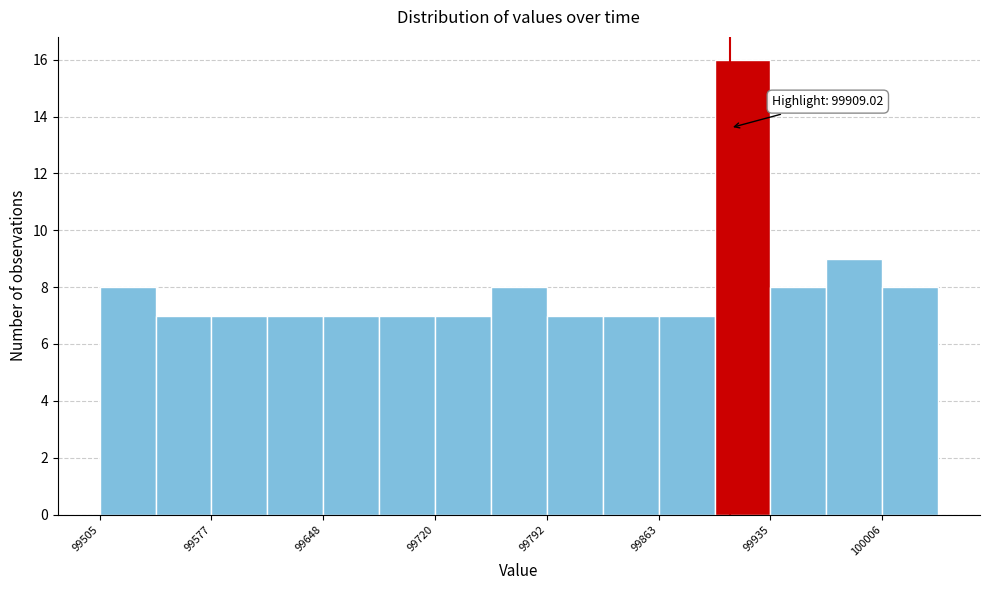

Around what value on the x-axis is the tallest bar? Give the approximate position of its centre, as read against the axis.

99920